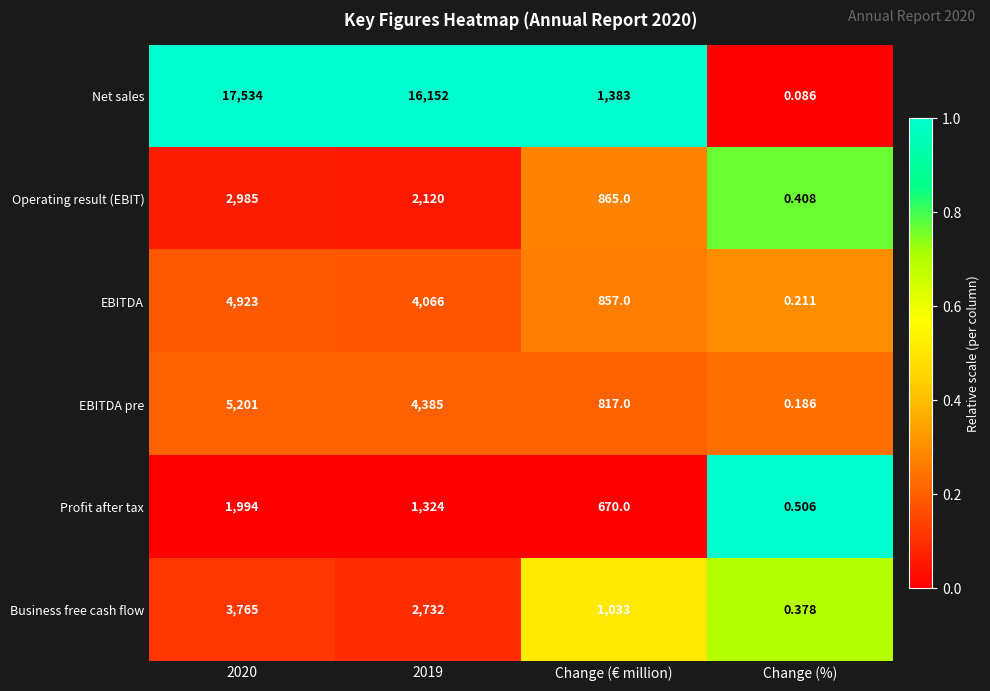

How many distinct data groups are displayed?

6